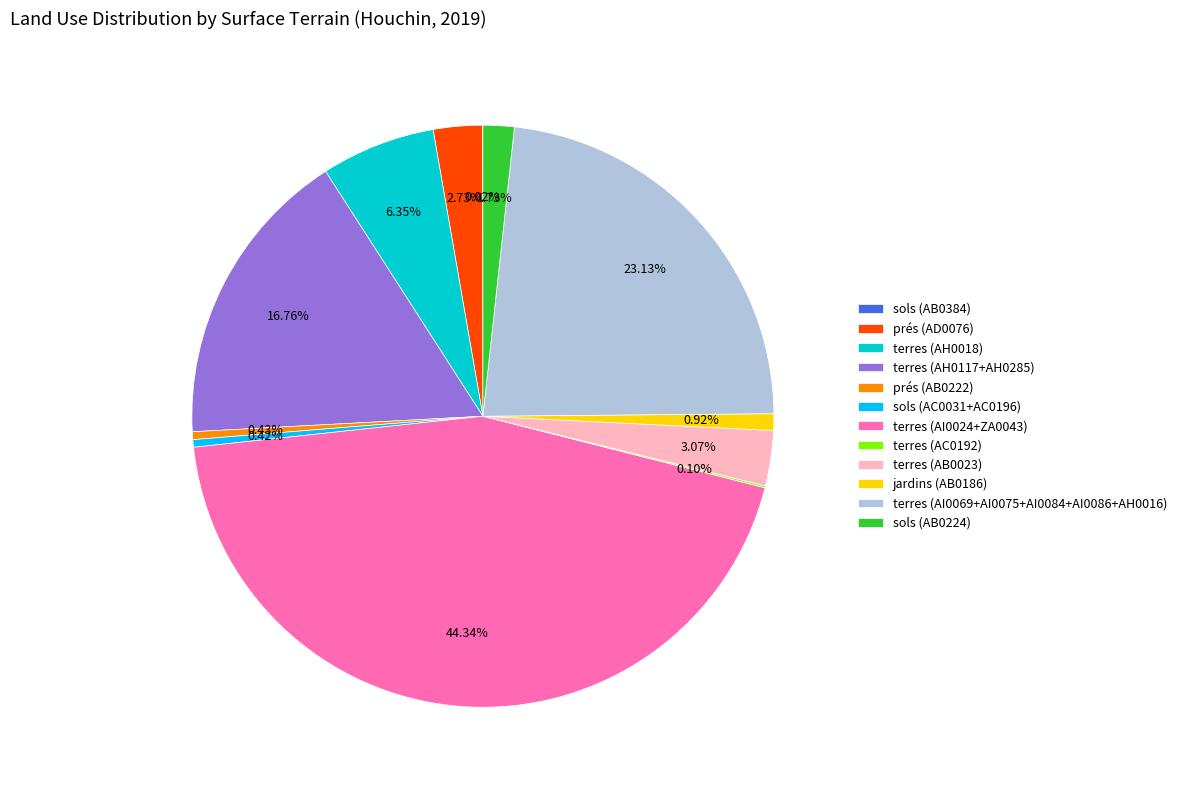

Is there a majority slice in this chart?

No